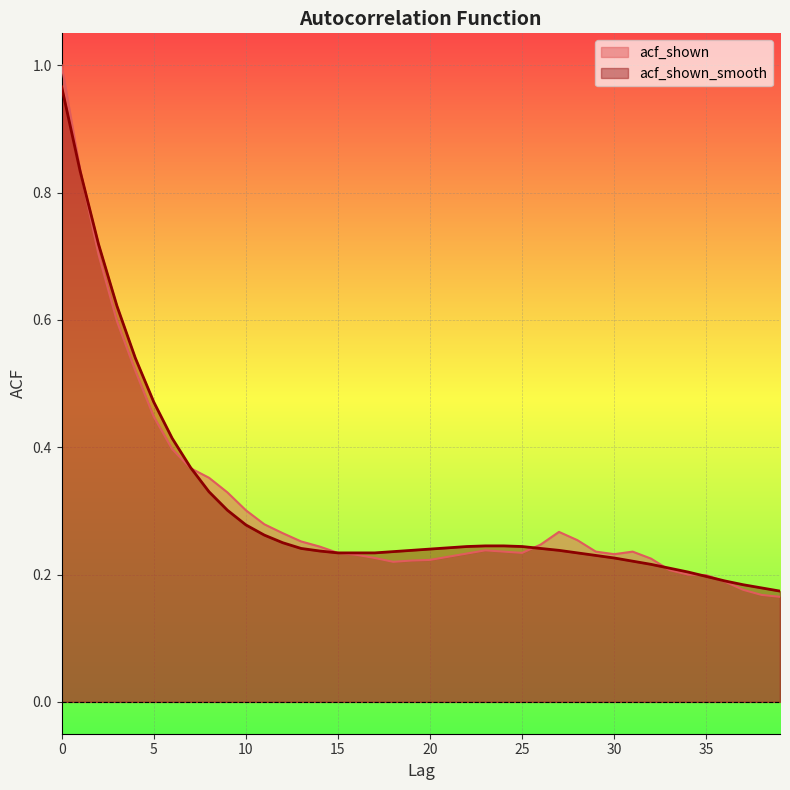

The value of acf_shown_smooth at 20 is 0.2. True or false?

True